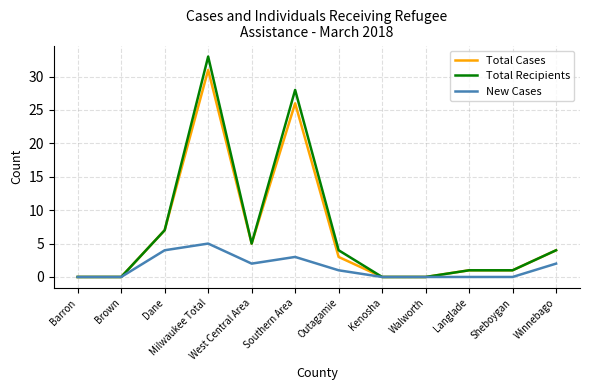

Reading left to right, list all the values displayed in this chart.

Total Cases: 0	0	7	31	5	26	3	0	0	1	1	4
Total Recipients: 0	0	7	33	5	28	4	0	0	1	1	4
New Cases: 0	0	4	5	2	3	1	0	0	0	0	2